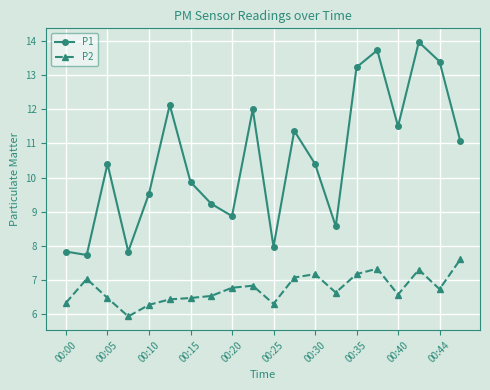

What is the value of the P1 point at the 11th from the left?

8.0